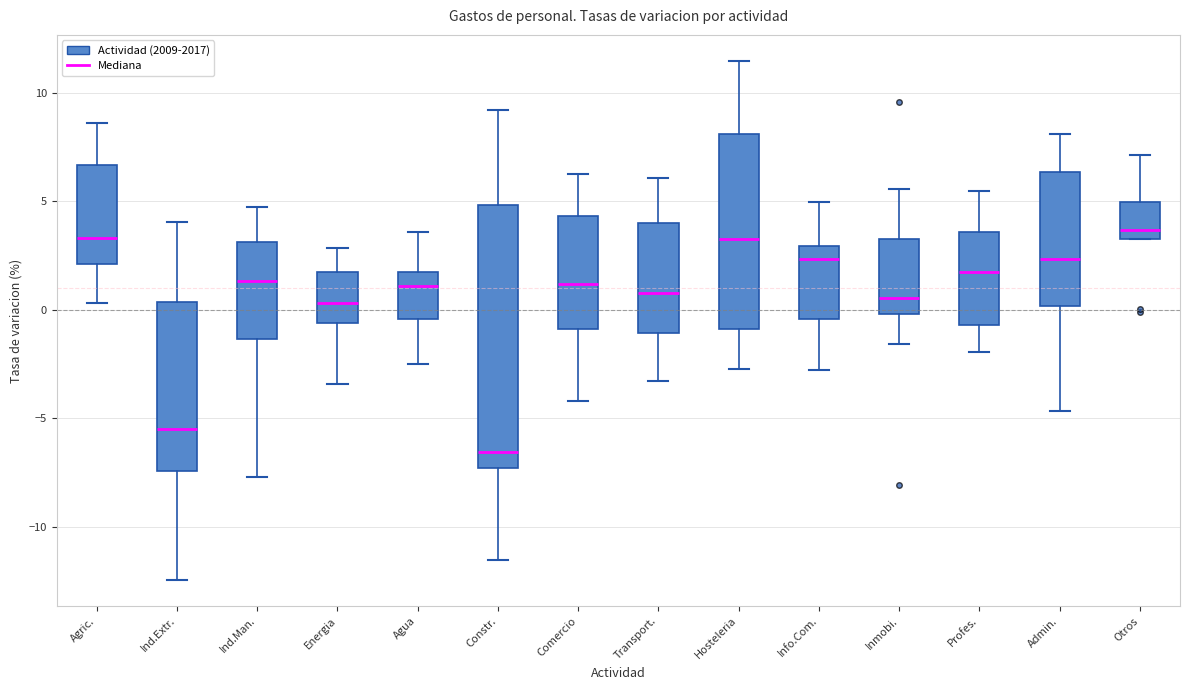

Reading left to right, read every box against the y-axis: the position of its median line, the range the box covers, and the ends of its whiskers. The values are not printed on the chart, so give them approximately, as read against the axis.

Agric.: median 3.5, box 2.0 to 6.5, whiskers 0.5 to 8.5
Ind.Extr.: median -5.5, box -7.5 to 0.5, whiskers -12.5 to 4.0
Ind.Man.: median 1.5, box -1.5 to 3.0, whiskers -7.5 to 5.0
Energia: median 0.5, box -0.5 to 1.5, whiskers -3.5 to 3.0
Agua: median 1.0, box -0.5 to 1.5, whiskers -2.5 to 3.5
Constr.: median -6.5, box -7.5 to 5.0, whiskers -11.5 to 9.0
Comercio: median 1.0, box -1.0 to 4.5, whiskers -4.0 to 6.5
Transport.: median 1.0, box -1.0 to 4.0, whiskers -3.5 to 6.0
Hosteleria: median 3.5, box -1.0 to 8.0, whiskers -2.5 to 11.5
Info.Com.: median 2.5, box -0.5 to 3.0, whiskers -3.0 to 5.0
Inmobi.: median 0.5, box 0.0 to 3.5, whiskers -1.5 to 5.5
Profes.: median 1.5, box -0.5 to 3.5, whiskers -2.0 to 5.5
Admin.: median 2.5, box 0.0 to 6.5, whiskers -4.5 to 8.0
Otros: median 3.5 (just above the box's lower edge), box 3.5 to 5.0, whiskers 3.5 to 7.0